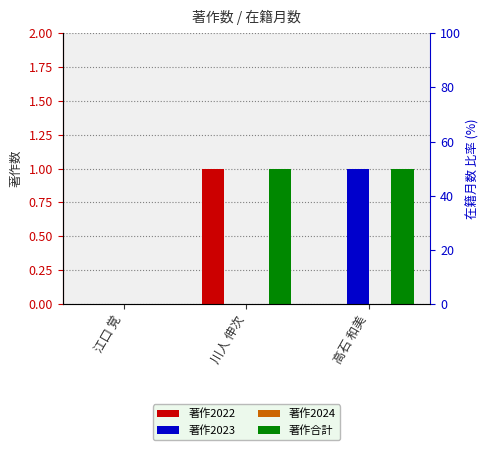

At how many categories does at least one series exceed 0?

2